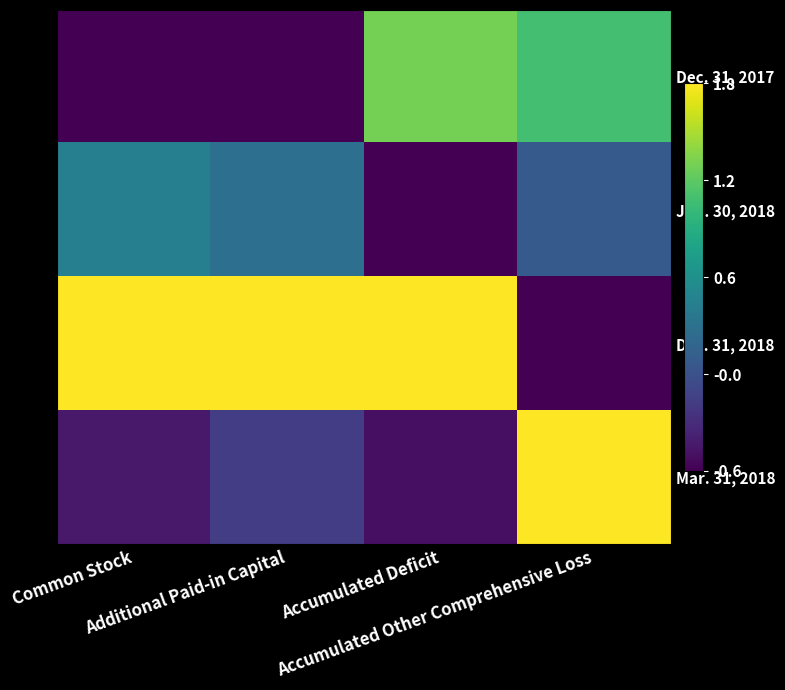

Count the number of categories in the chart.

4